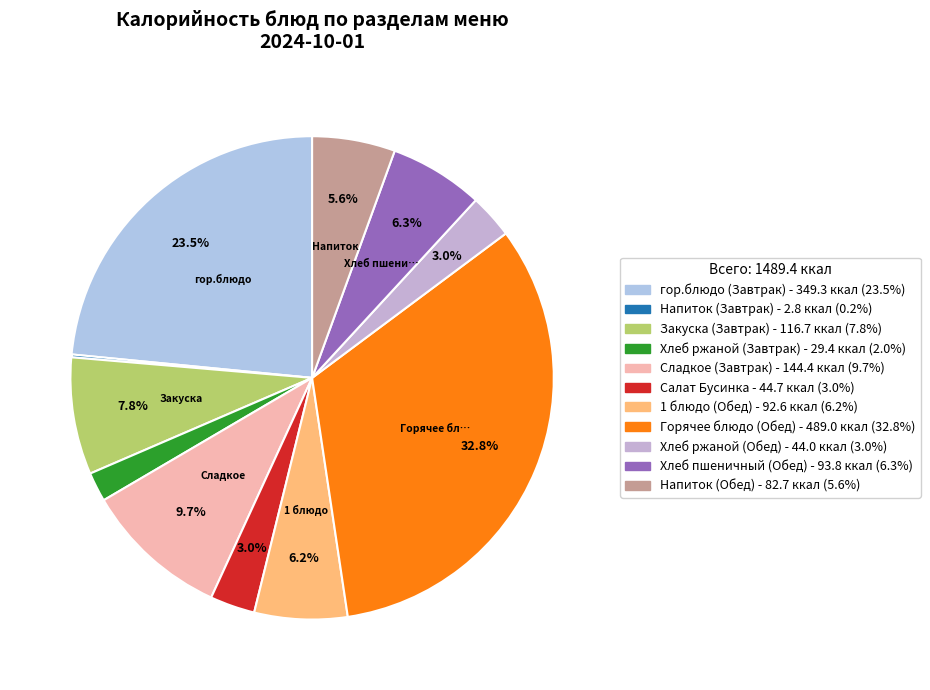

Which slice is the smallest?

Напиток (Завтрак)